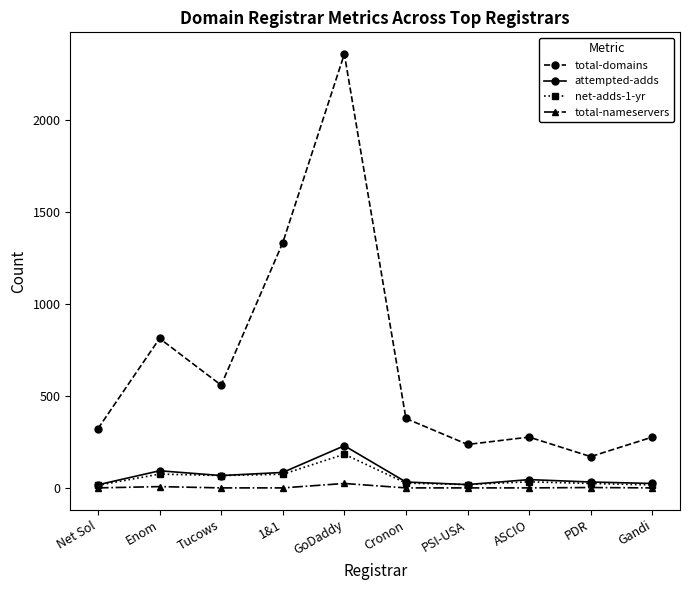

The total-nameservers series shows 0 at Tucows. True or false?

True